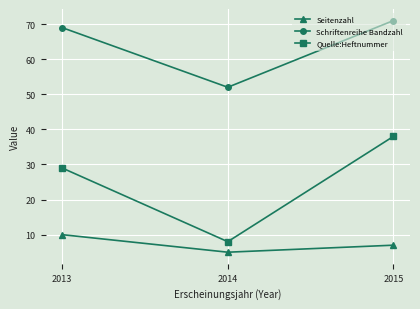

What is the difference between the Schriftenreihe Bandzahl values at 2015 and 2014?

19